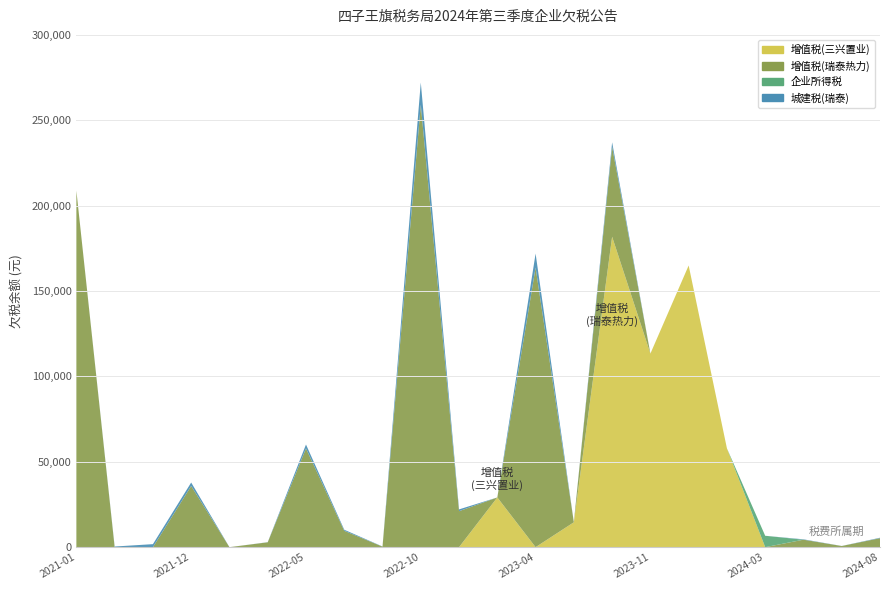

Reading right to left, what are all the values shown in this chart?

增值税(三兴置业): 2024-08=0.0	2024-06=0.0	2024-05=0.0	2024-03=0.0	2024-02=57870.3	2024-01=164959.4	2023-11=113349.0	2023-10=181787.3	2023-06=14576.8	2023-04=0.0	2023-02=29116.9	2022-11=0.0	2022-10=0.0	2022-09=0.0	2022-07=0.0	2022-05=0.0	2022-04=0.0	2022-01=0.0	2021-12=0.0	2021-10=0.0	2021-02=0.0	2021-01=0.0
增值税(瑞泰热力): 2024-08=5256.3	2024-06=672.5	2024-05=4375.3	2024-03=0.0	2024-02=0.0	2024-01=0.0	2023-11=0.0	2023-10=52665.6	2023-06=0.0	2023-04=163733.5	2023-02=0.0	2022-11=21070.7	2022-10=259145.7	2022-09=314.9	2022-07=9582.6	2022-05=57830.6	2022-04=2851.4	2022-01=0.0	2021-12=35837.1	2021-10=0.0	2021-02=0.0	2021-01=208776.8
企业所得税: 2024-08=0.0	2024-06=0.0	2024-05=0.0	2024-03=6673.7	2024-02=0.0	2024-01=0.0	2023-11=0.0	2023-10=0.0	2023-06=0.0	2023-04=0.0	2023-02=0.0	2022-11=0.0	2022-10=0.0	2022-09=0.0	2022-07=0.0	2022-05=0.0	2022-04=0.0	2022-01=0.0	2021-12=0.0	2021-10=0.0	2021-02=0.0	2021-01=0.0
城建税(瑞泰): 2024-08=262.8	2024-06=33.6	2024-05=218.8	2024-03=0.0	2024-02=0.0	2024-01=0.0	2023-11=0.0	2023-10=2633.3	2023-06=0.0	2023-04=8186.7	2023-02=0.0	2022-11=1053.5	2022-10=12957.3	2022-09=83.6	2022-07=628.8	2022-05=2278.3	2022-04=71.3	2022-01=0.0	2021-12=2019.5	2021-10=1763.7	2021-02=378.3	2021-01=0.0